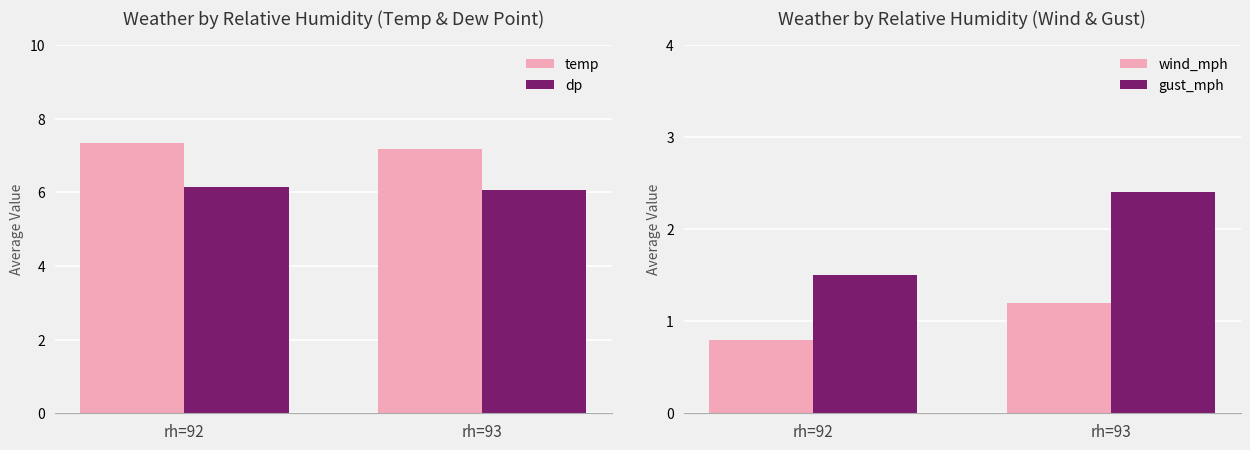

The temp series shows 3.8 at rh=92. True or false?

False